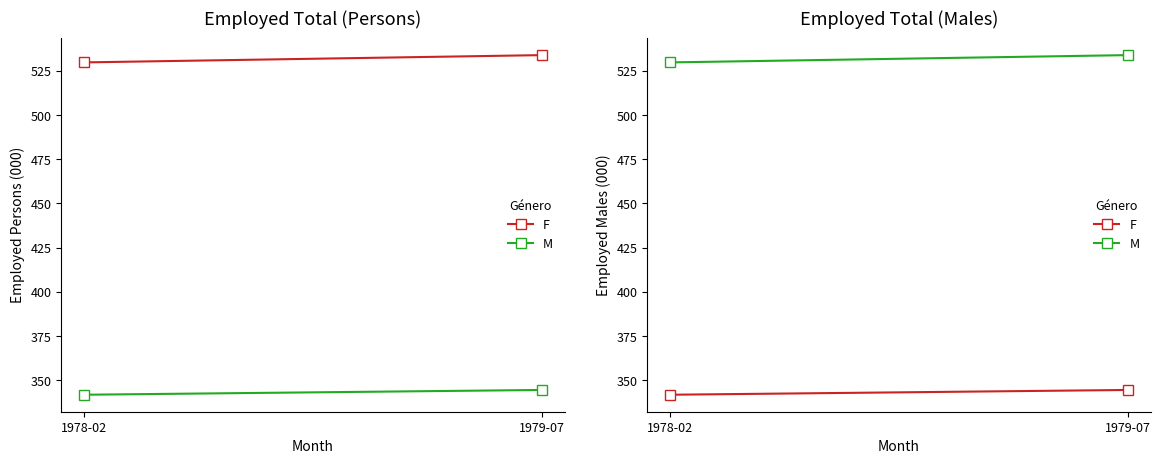

Reading right to left, transcribe all the data shown in this chart.

Persons Trend: 1979-07=533.9	1978-02=529.8
Males Trend: 1979-07=344.5	1978-02=341.8
Males F: 1979-07=344.5	1978-02=341.8
Males M: 1979-07=533.9	1978-02=529.8